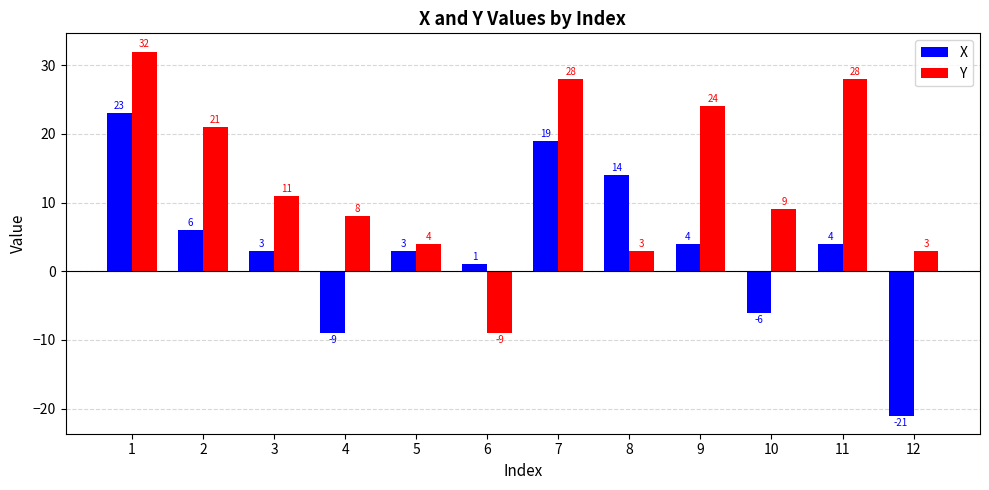

True or false: Y has a value of 3 at 12.

True